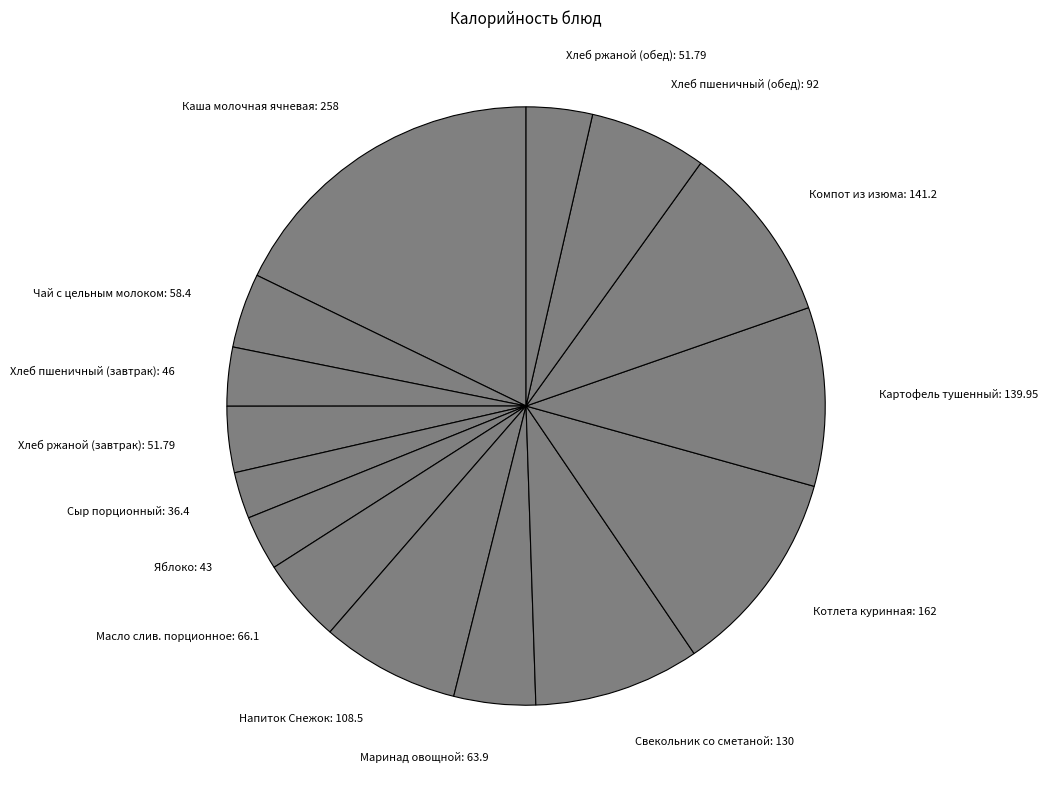

Approximately how many times larger is the value at Напиток Снежок: 108.5 compared to Свекольник со сметаной: 130?

0.8